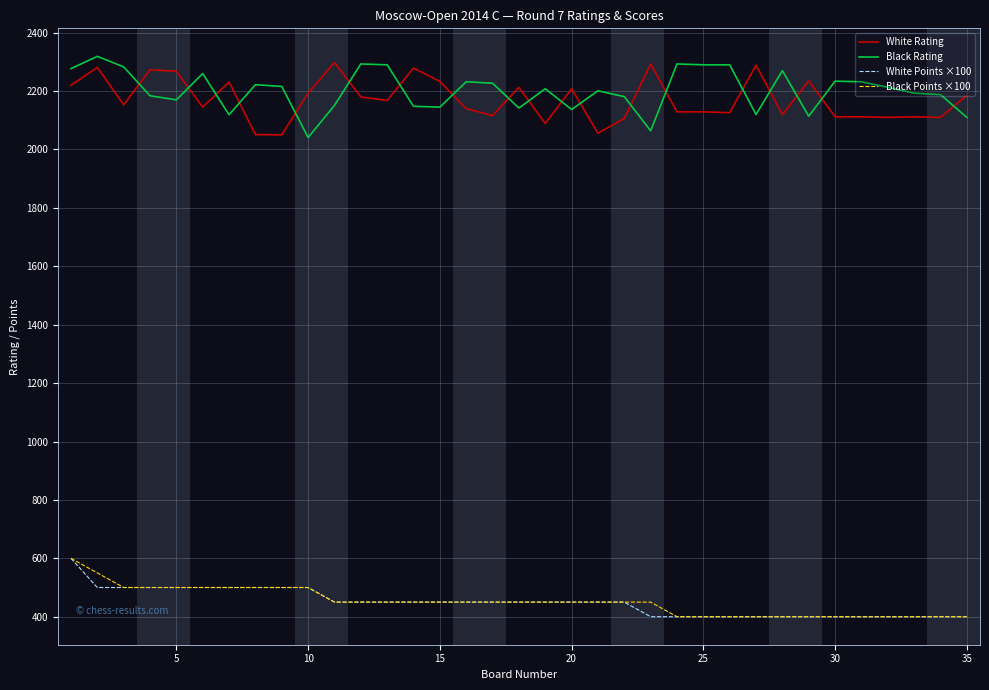

What is the maximum value for Black Rating?

2319